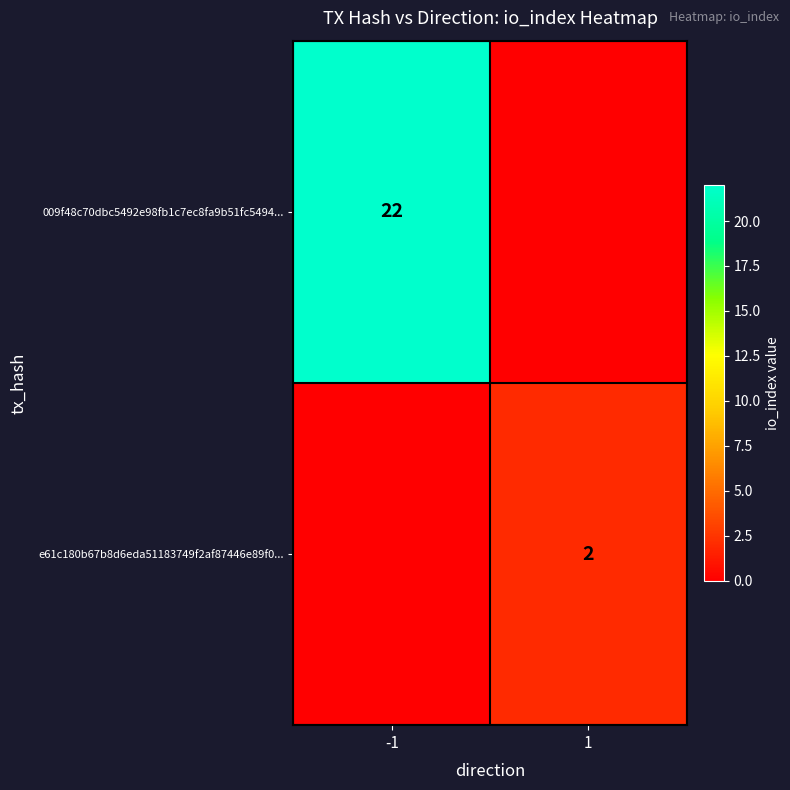

Is it true that e61c180b67b8d6eda51183749f2af87446e89f0... equals 3 at 1?

False